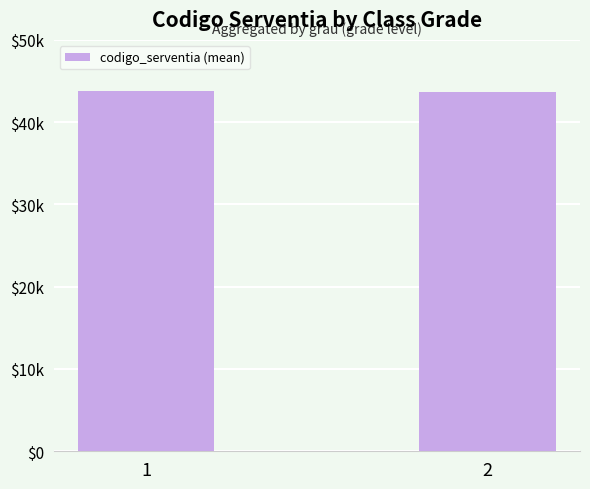

Reading right to left, list all the values displayed in this chart.

43721	43758